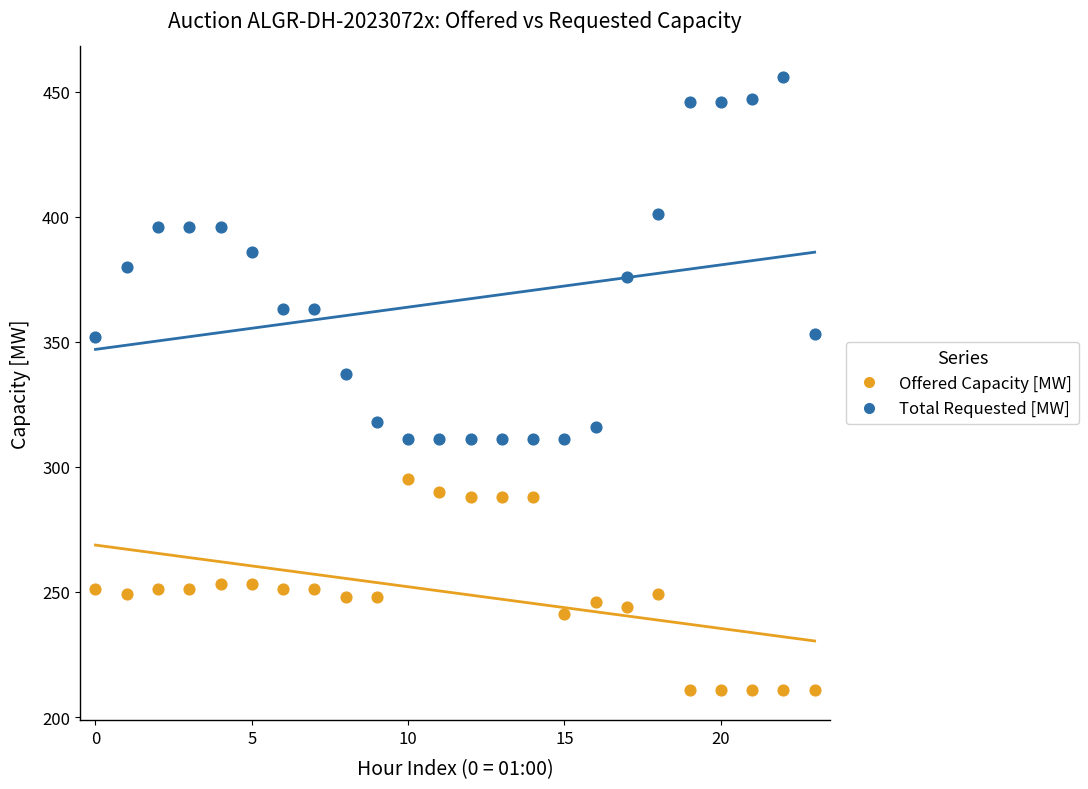

Across all series, what Y value is closest to 333?

337